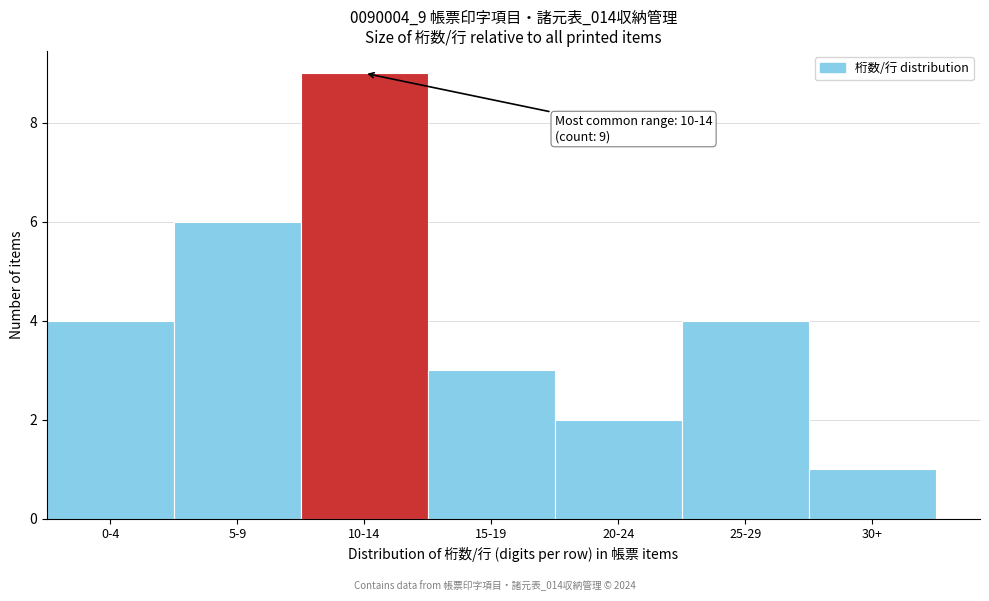

Reading left to right, extract all data points from this chart.

4	6	9	3	2	4	1